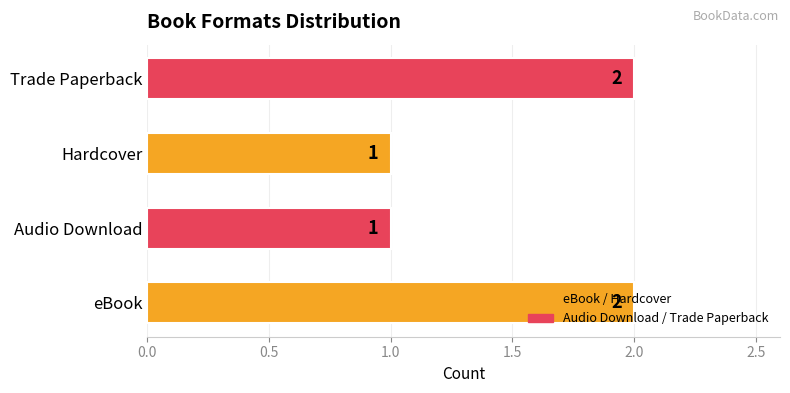

Count the values in the range 1 to 2.

4